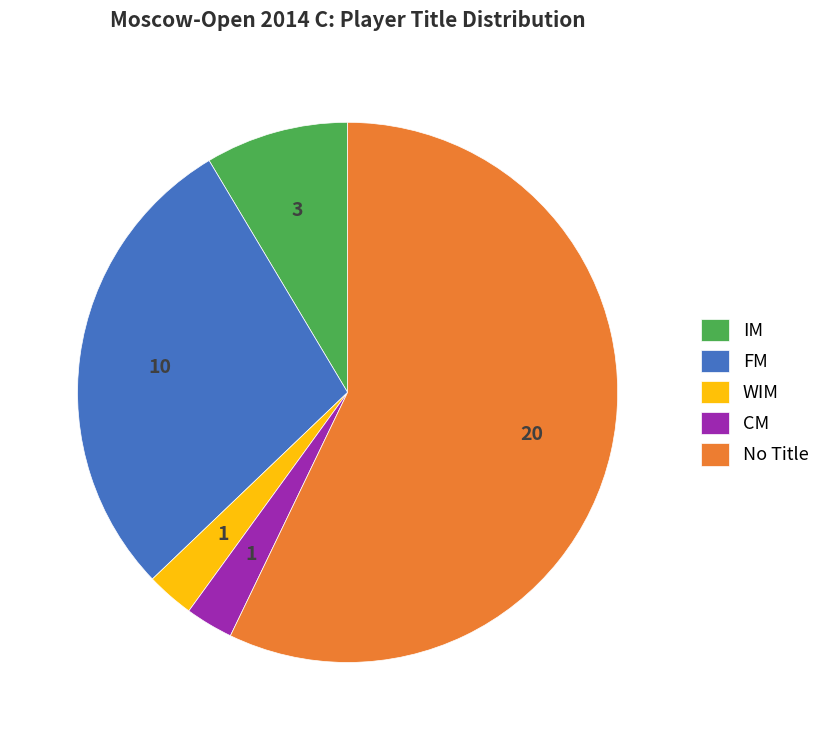

Which slice is the largest?

No Title